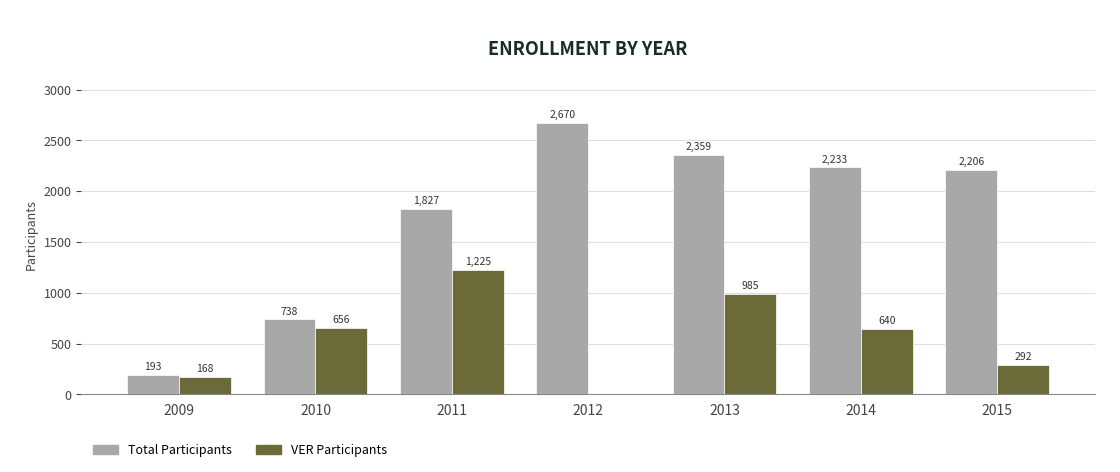

Reading right to left, list all the values displayed in this chart.

Total Participants: 2206	2233	2359	2670	1827	738	193
VER Participants: 292	640	985	0	1225	656	168